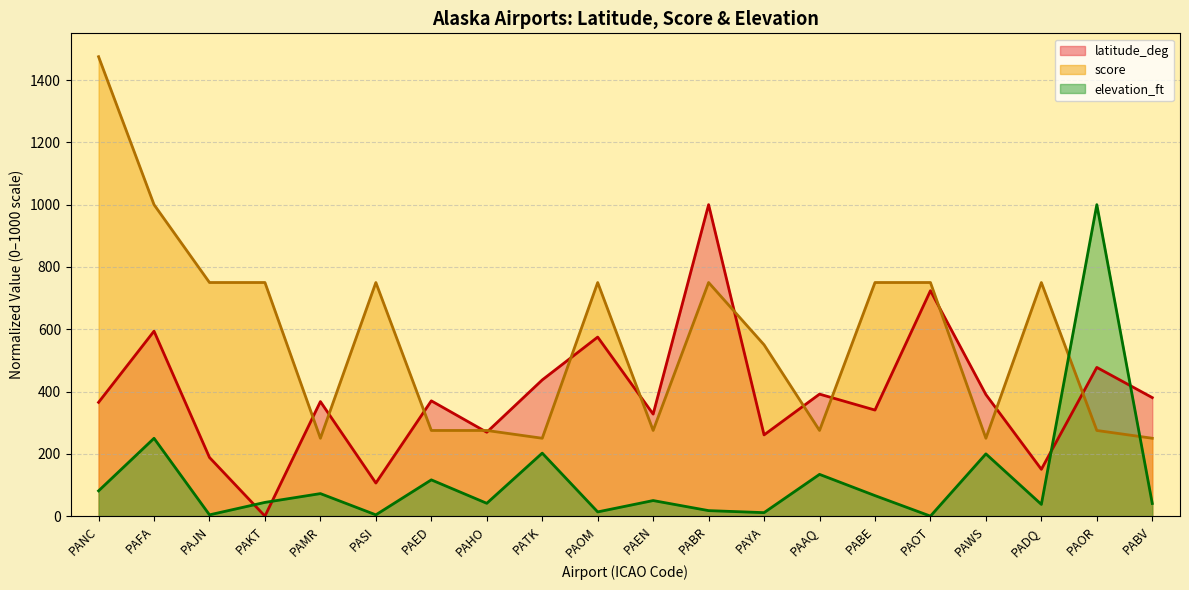

How many series are shown in this chart?

3